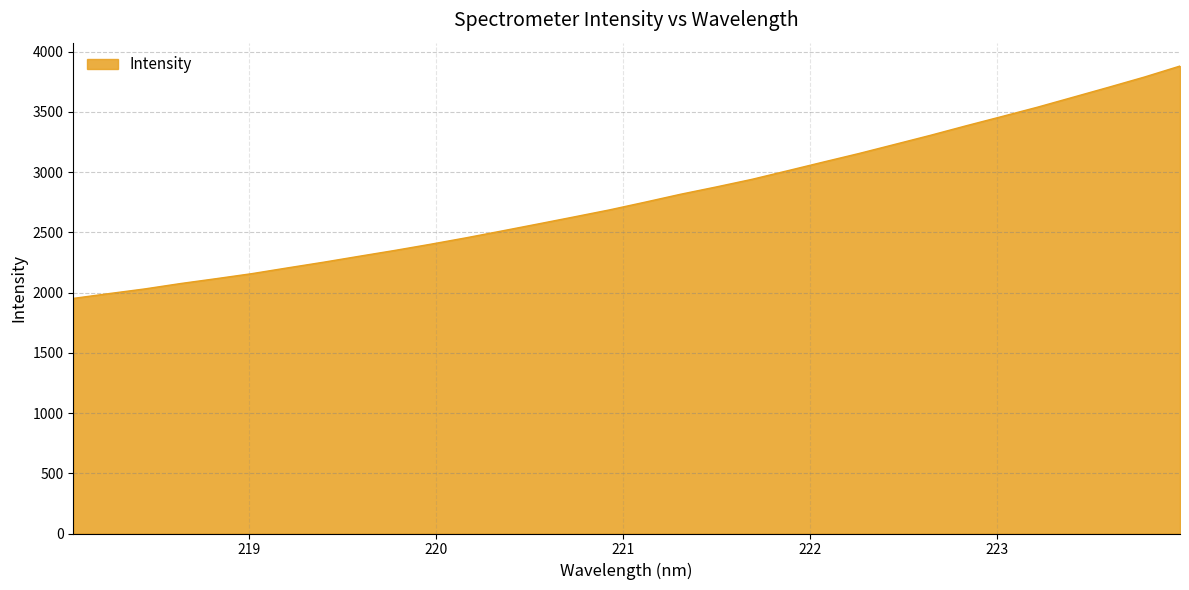

What is the minimum value shown in the chart?

1951.3